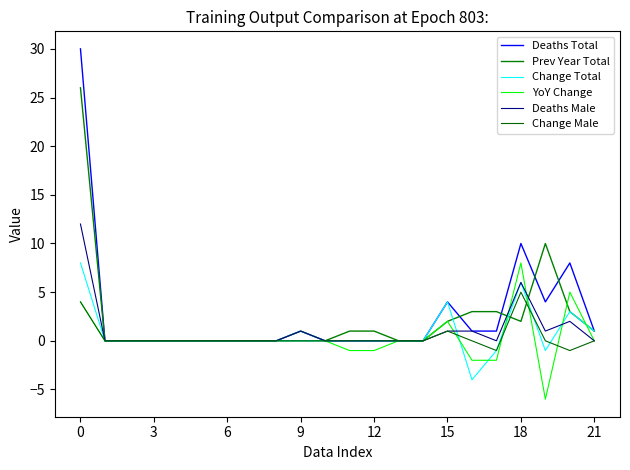

What is the difference between the second highest and second lowest values in the Deaths Total series?

10